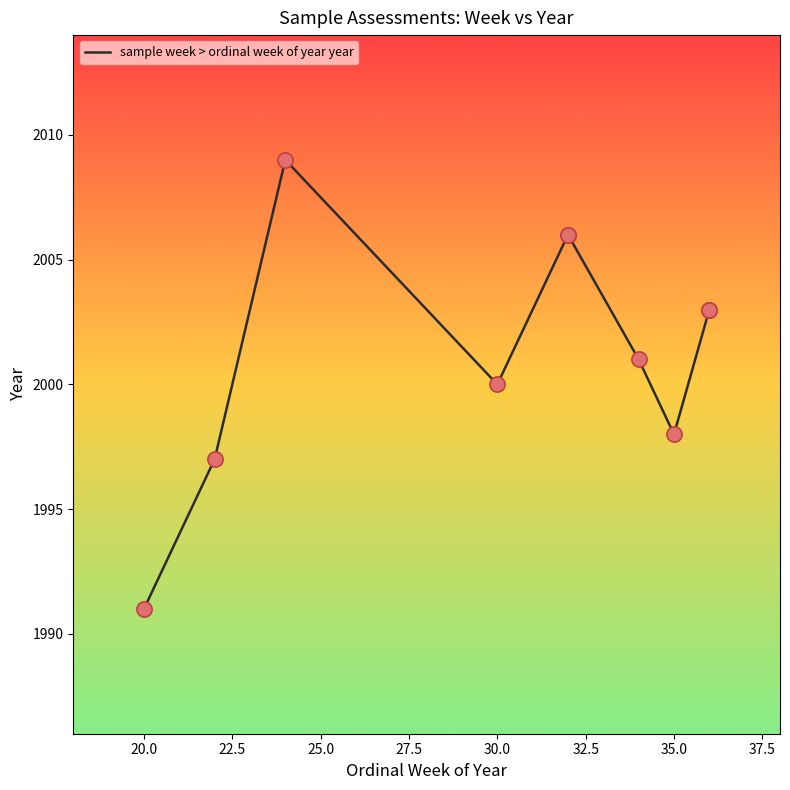

Between 27.5 and 25.0, which is larger?

27.5